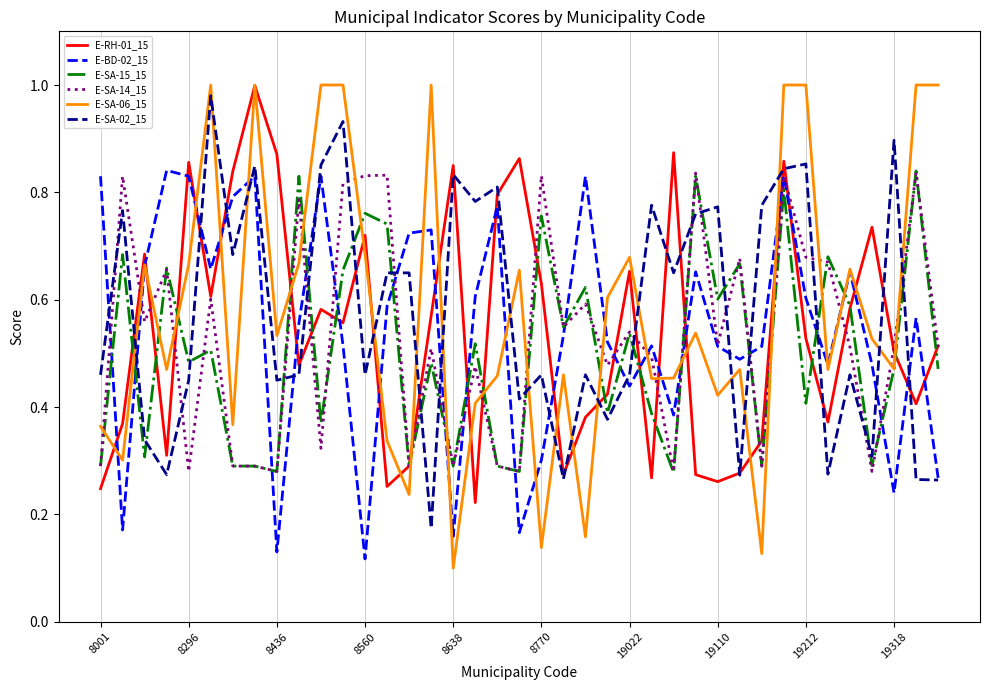

What is the difference between the second highest and second lowest values in the E-SA-06_15 series?

0.9